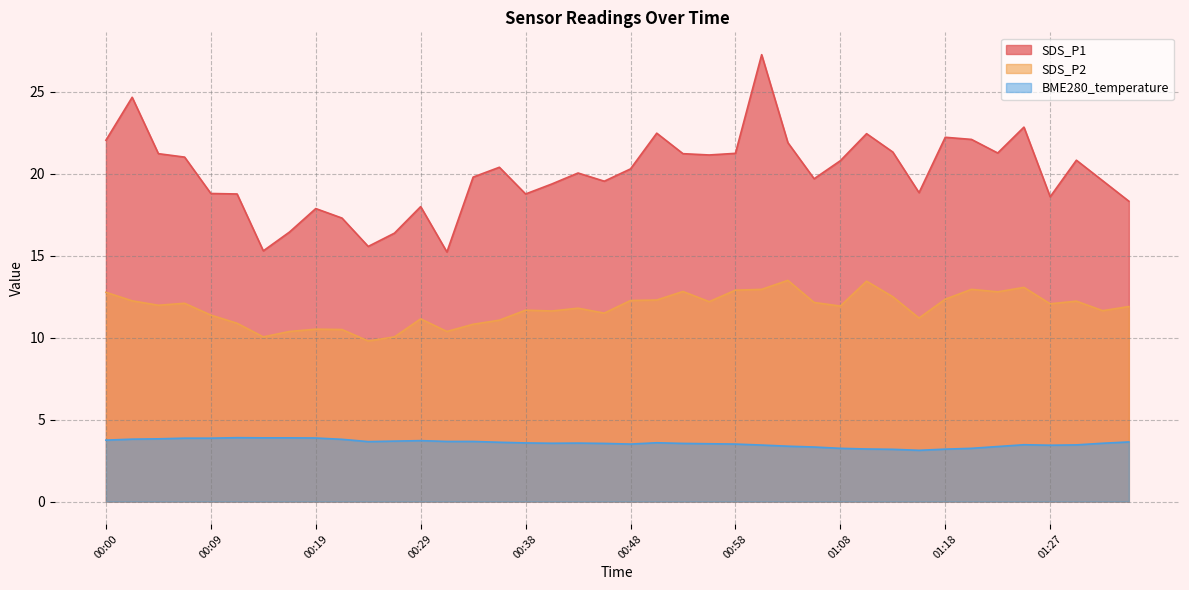

List the series in order of their peak value, lowest first.

BME280_temperature, SDS_P2, SDS_P1